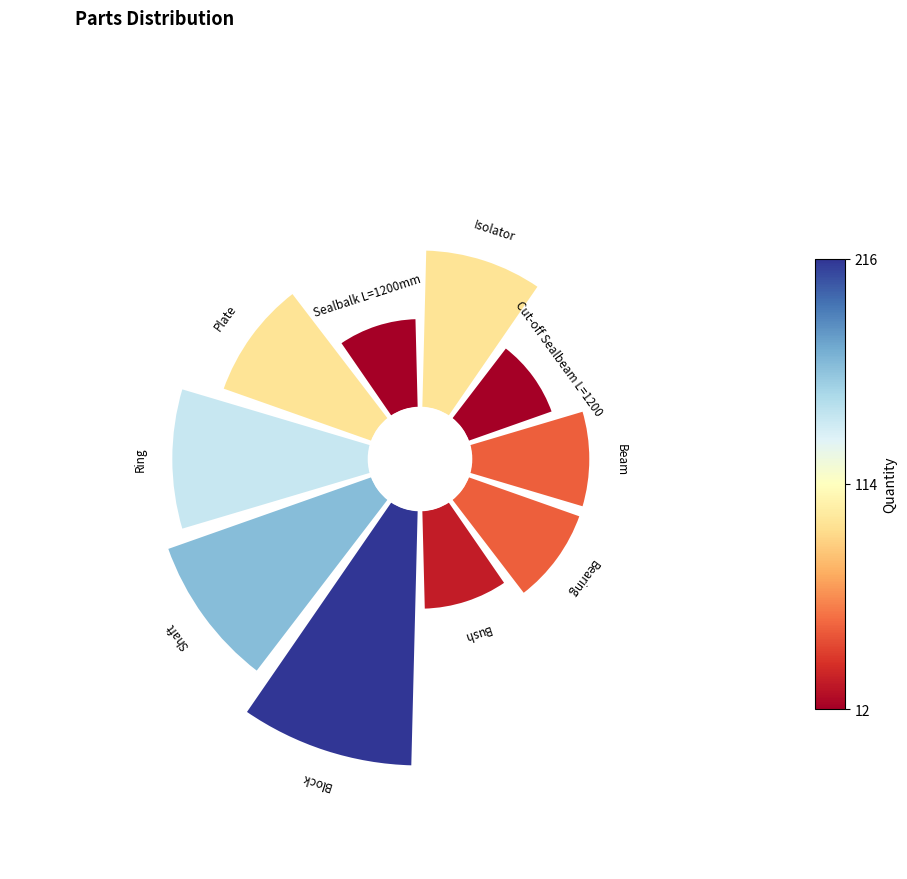

Which has a higher value, Cut-off Sealbeam L=1200 or Block?

Block